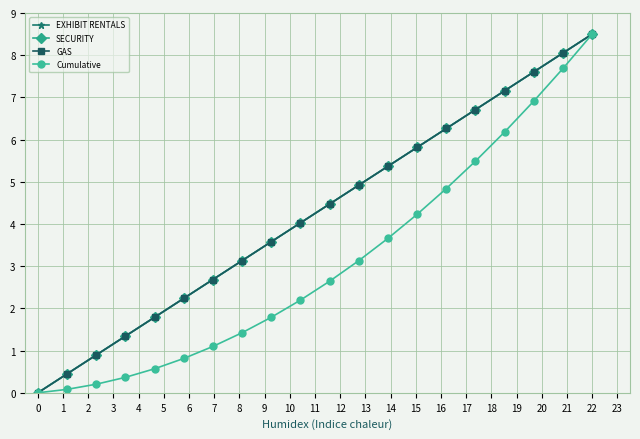

True or false: GAS and SECURITY intersect in this chart.

False